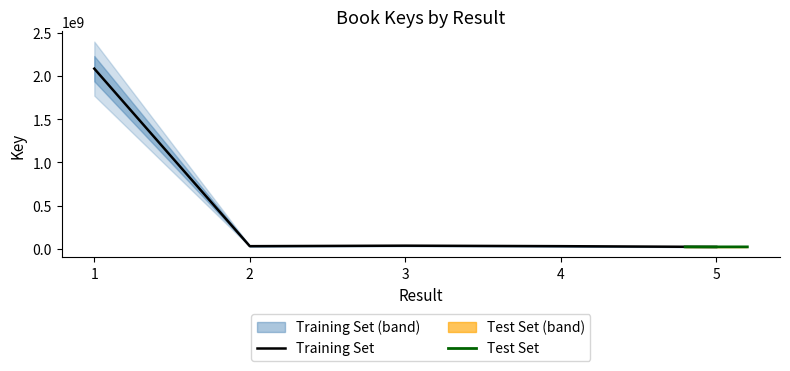

List the labels in order of value, smallest first.

5, 2, 4, 3, 1